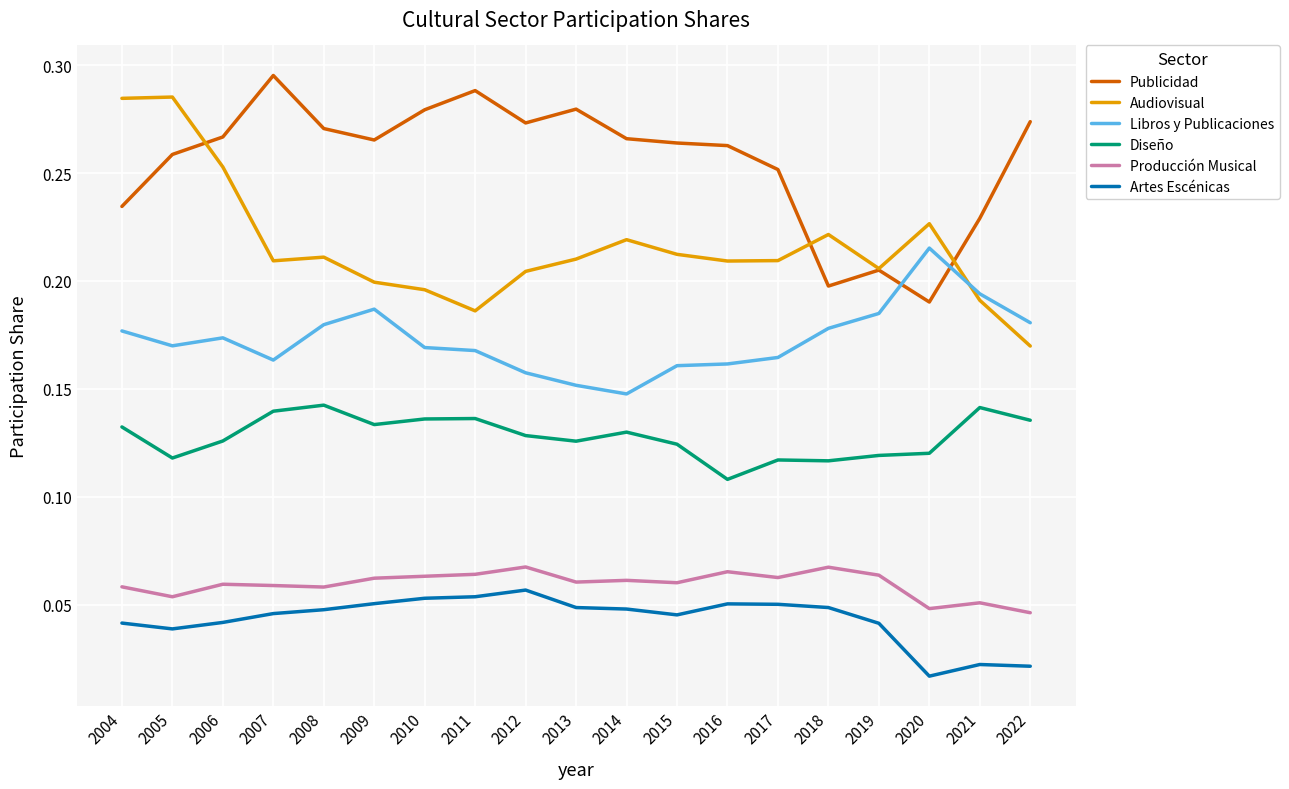

What is the total value across all series at 2016?

0.9